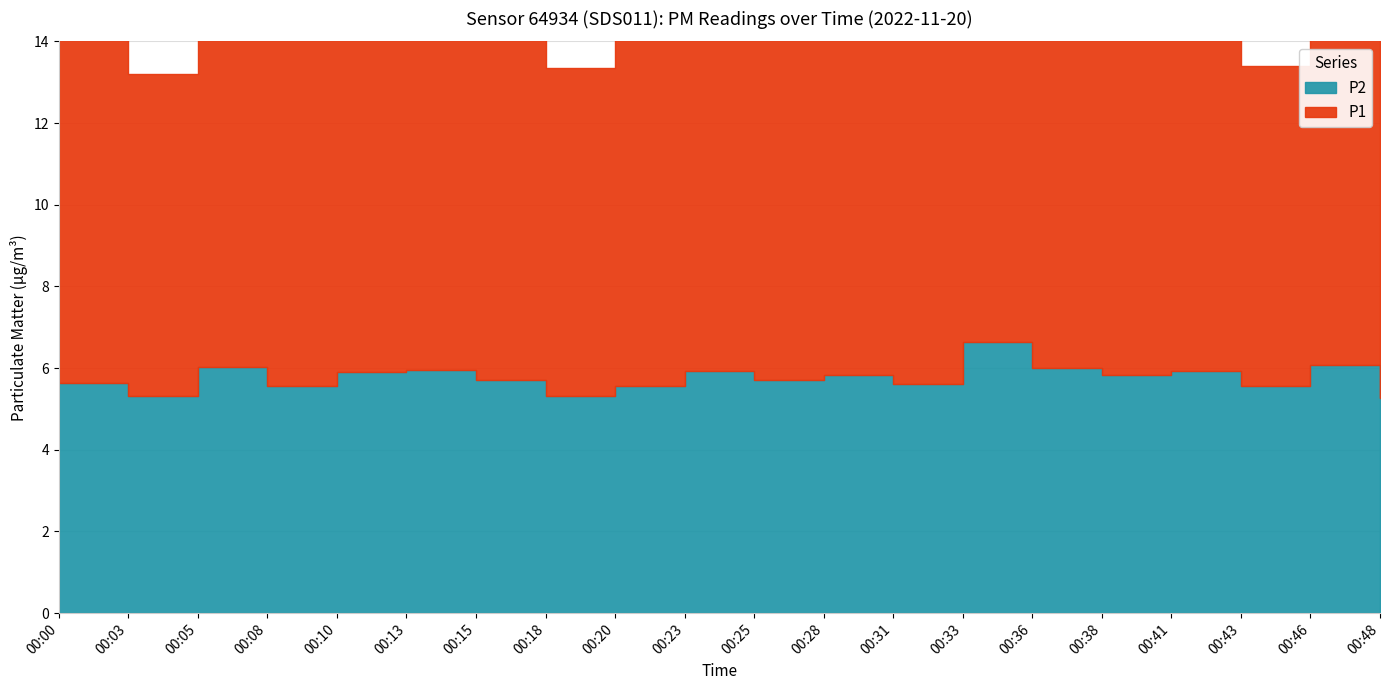

How many interior local valleys does the P2 series have?

7